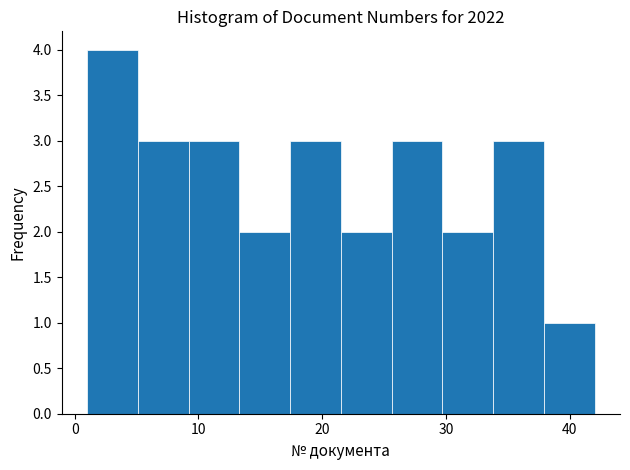

Reading left to right, transcribe this chart: for each bar, give the range it covers on the x-axis and its height. Neither the bar edges nor the heights are printed on the chart, so give them approximately, as read against the axes.

1.0 to 5.1: 4
5.1 to 9.2: 3
9.2 to 13.3: 3
13.3 to 17.4: 2
17.4 to 21.5: 3
21.5 to 25.6: 2
25.6 to 29.7: 3
29.7 to 33.8: 2
33.8 to 37.9: 3
37.9 to 42.0: 1